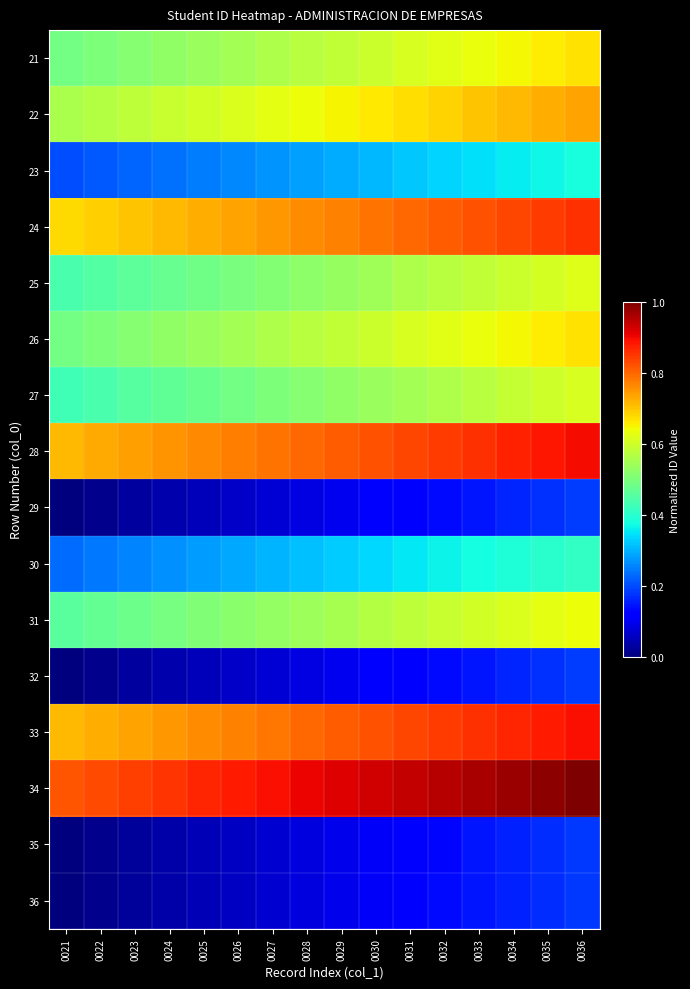

Which label corresponds to the smallest value in the chart?

0021